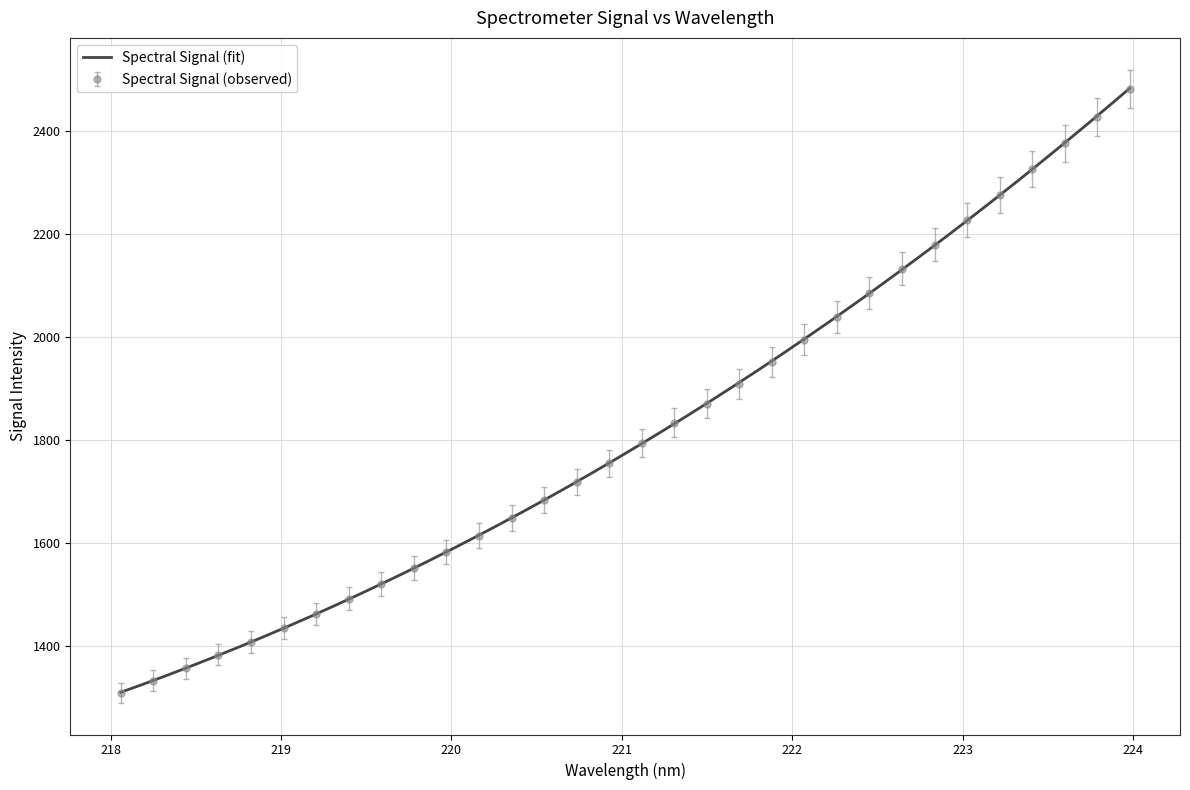

What is the label of the 12th point from the left?

220.1623